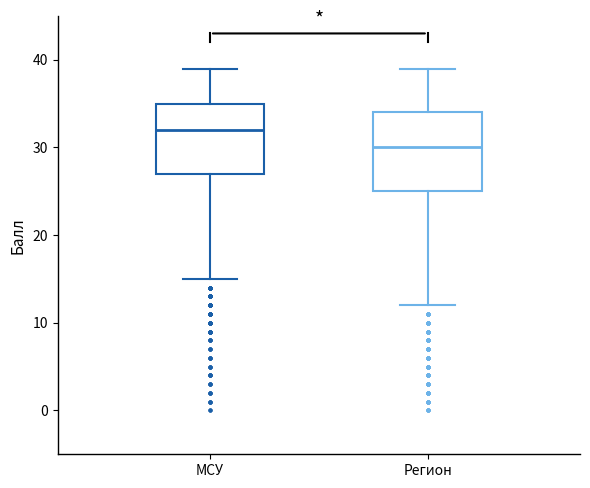

Comparing the boxes themselves (not the whiskers), which one is the tallest?

Регион